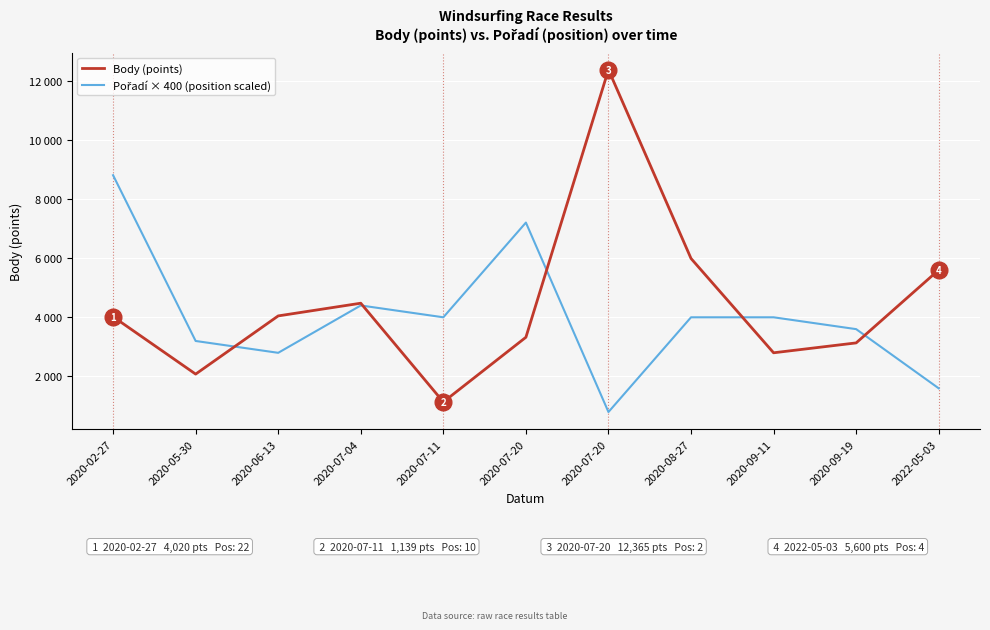

How many intersections are there between Body (points) and Pořadí × 400 (position scaled)?

5